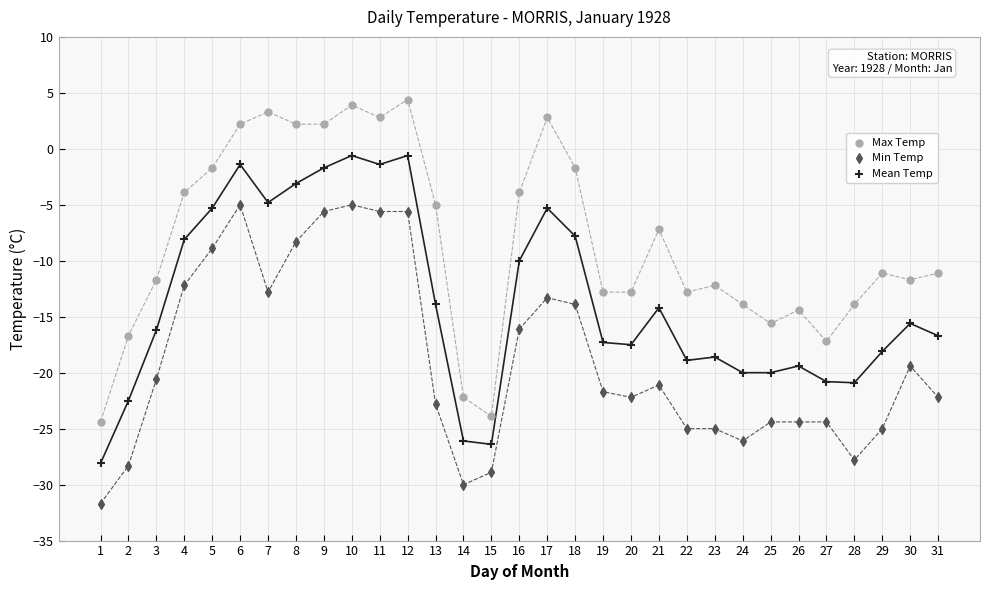

What are all the series names shown in the legend?

Max Temp, Min Temp, Mean Temp